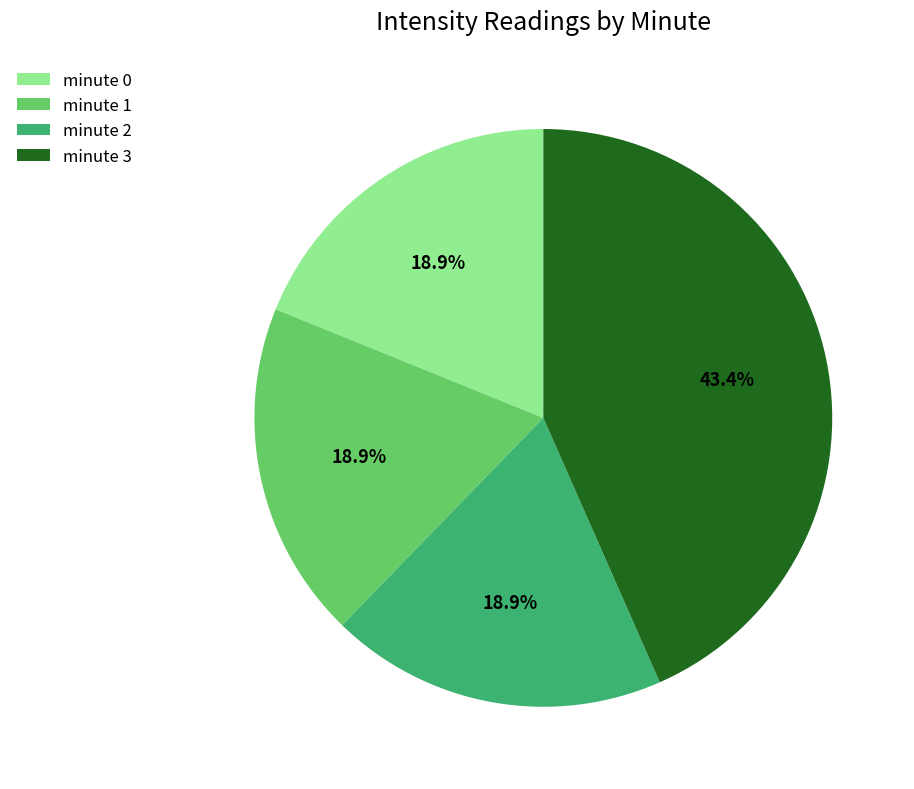

True or false: minute 3 accounts for 43% of the total.

True